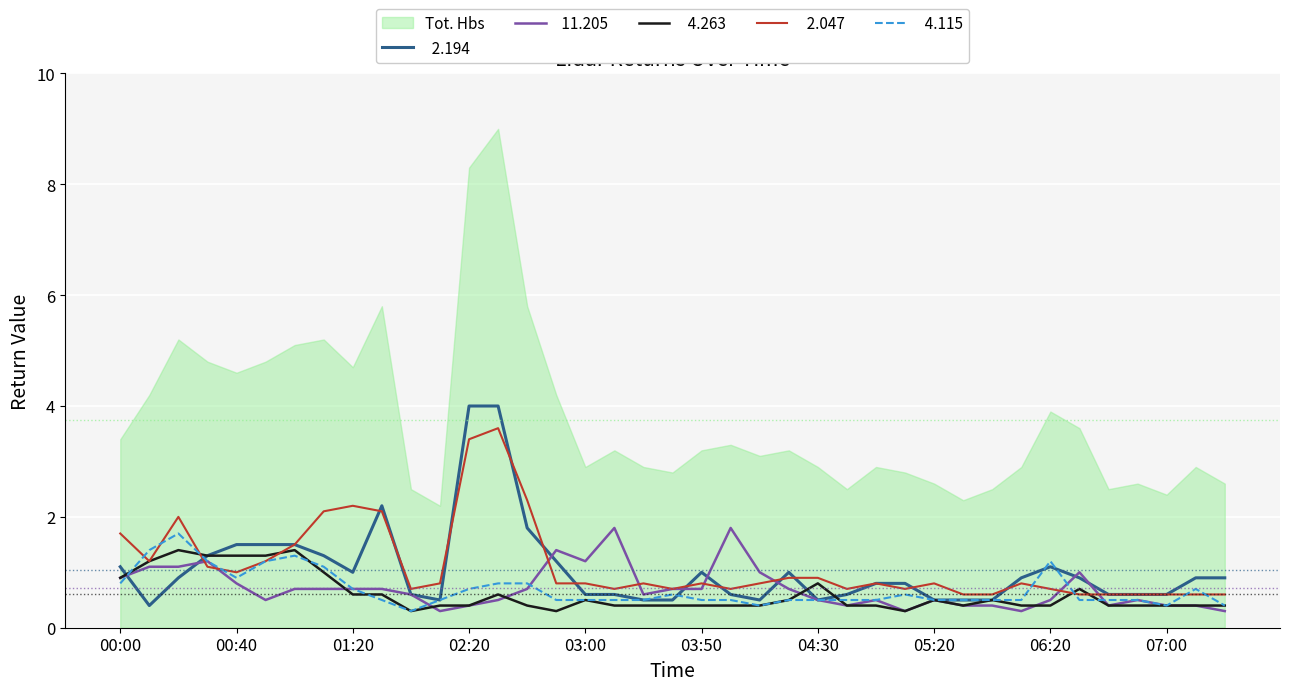

What is the greatest value displayed?

9.0